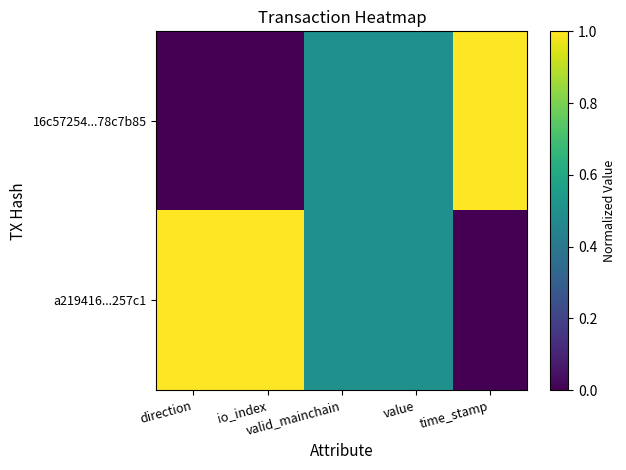

Rank the series at valid_mainchain from lowest to highest value.

16c57254...78c7b85, a219416...257c1